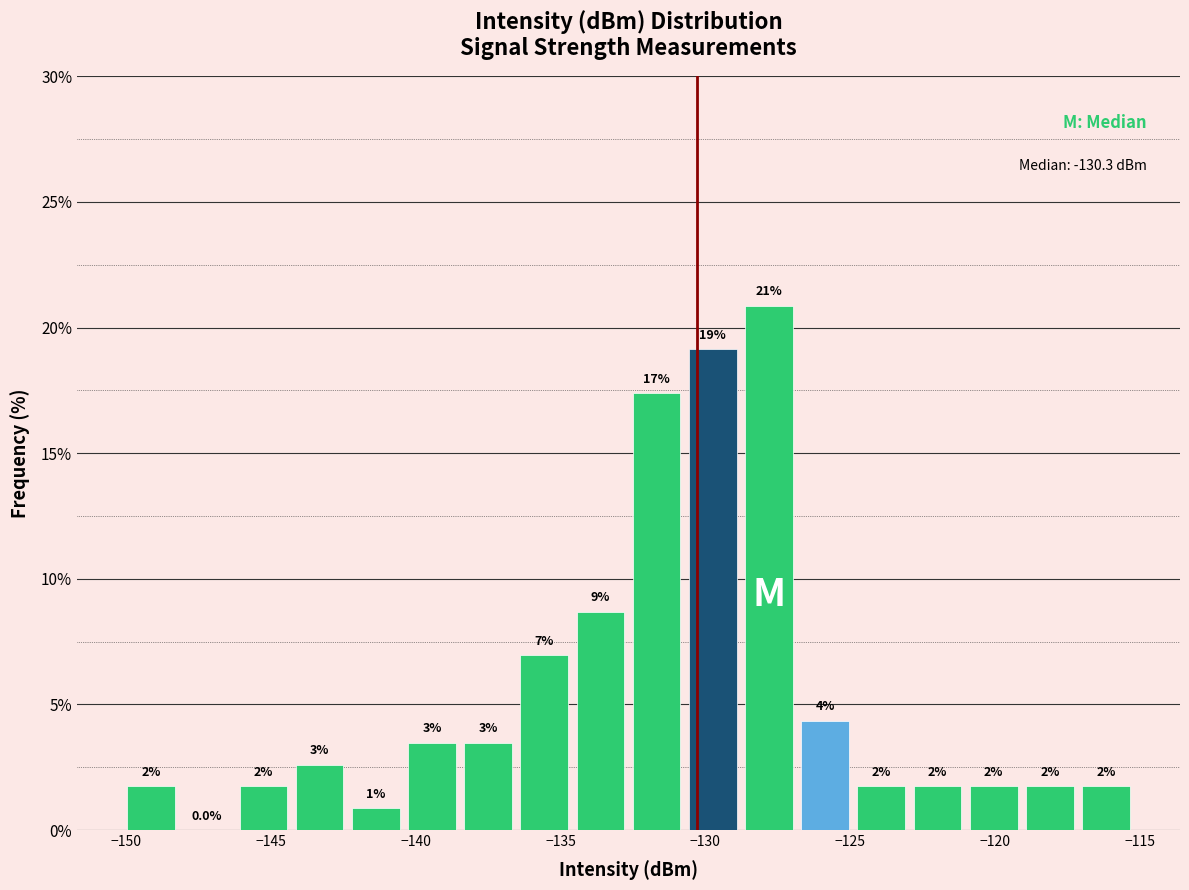

Around what value on the x-axis is the tallest bar? Give the approximate position of its centre, as read against the axis.

-128.0